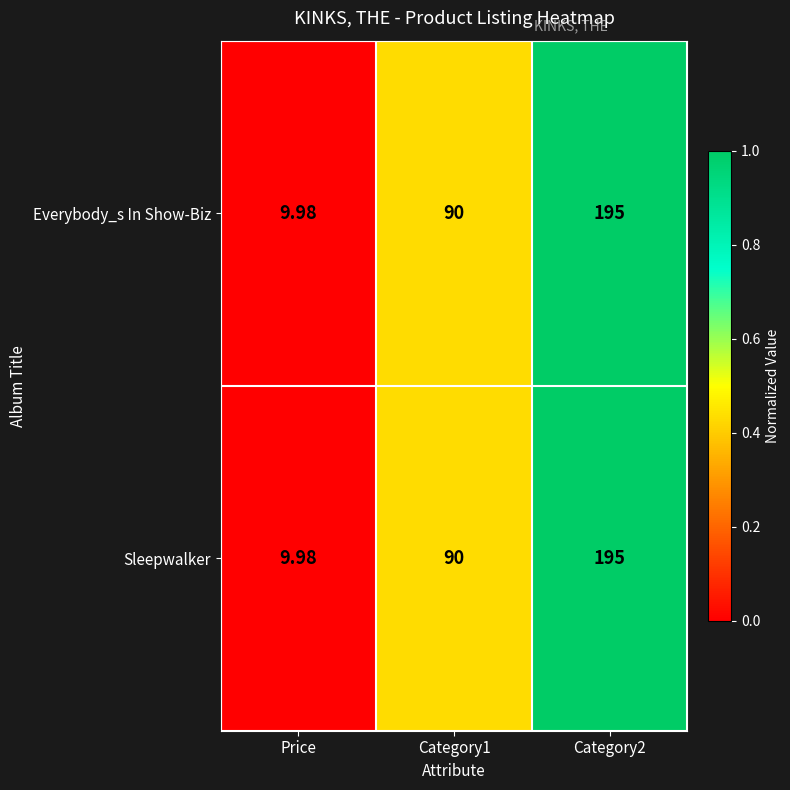

Which category has the highest value across all series?

Category2